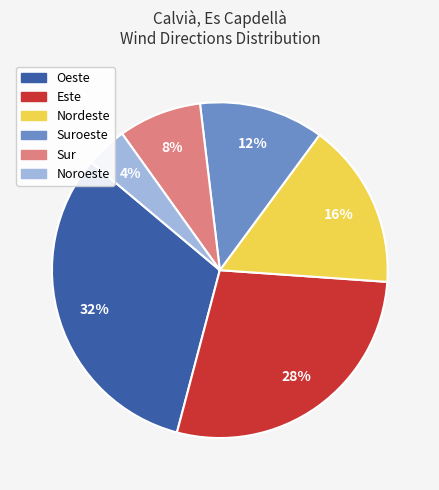

True or false: Sur accounts for 2% of the total.

False